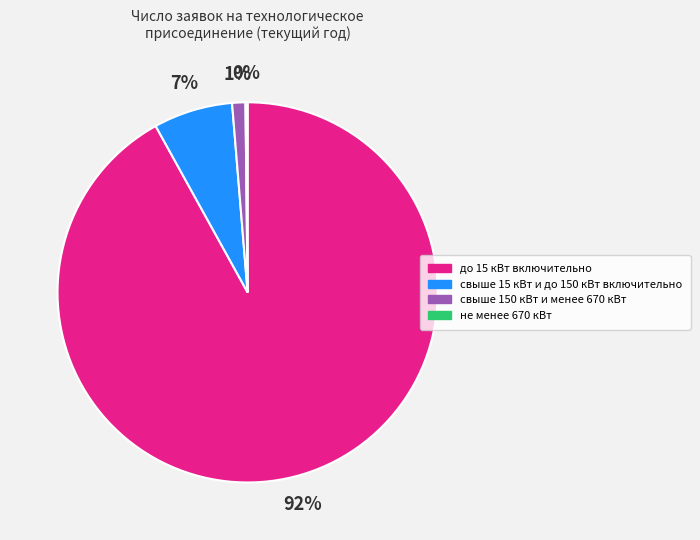

Is it true that свыше 150 кВт и менее 670 кВт is 11% of the pie?

False